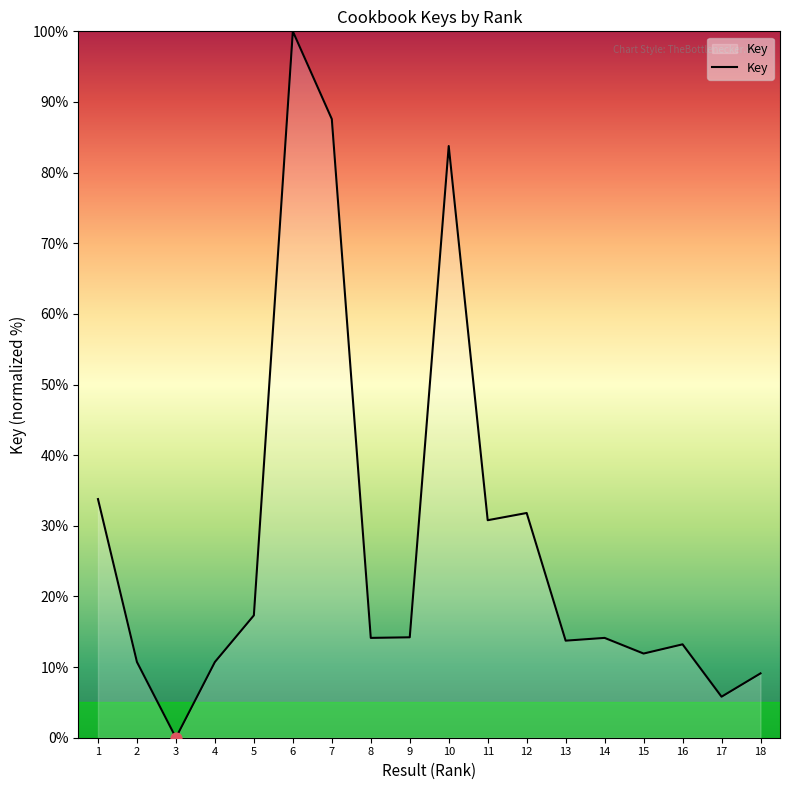

Which has a higher value, 10 or 4?

10